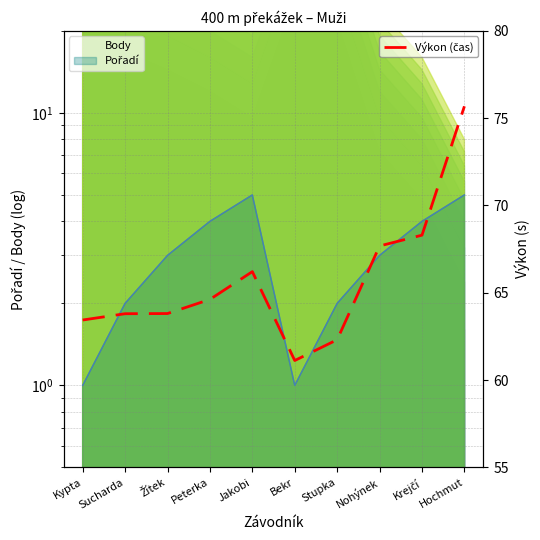

List the labels in order of value, largest first.

Hochmut, Krejčí, Nohýnek, Jakobi, Peterka, Žítek, Sucharda, Kypta, Stupka, Bekr